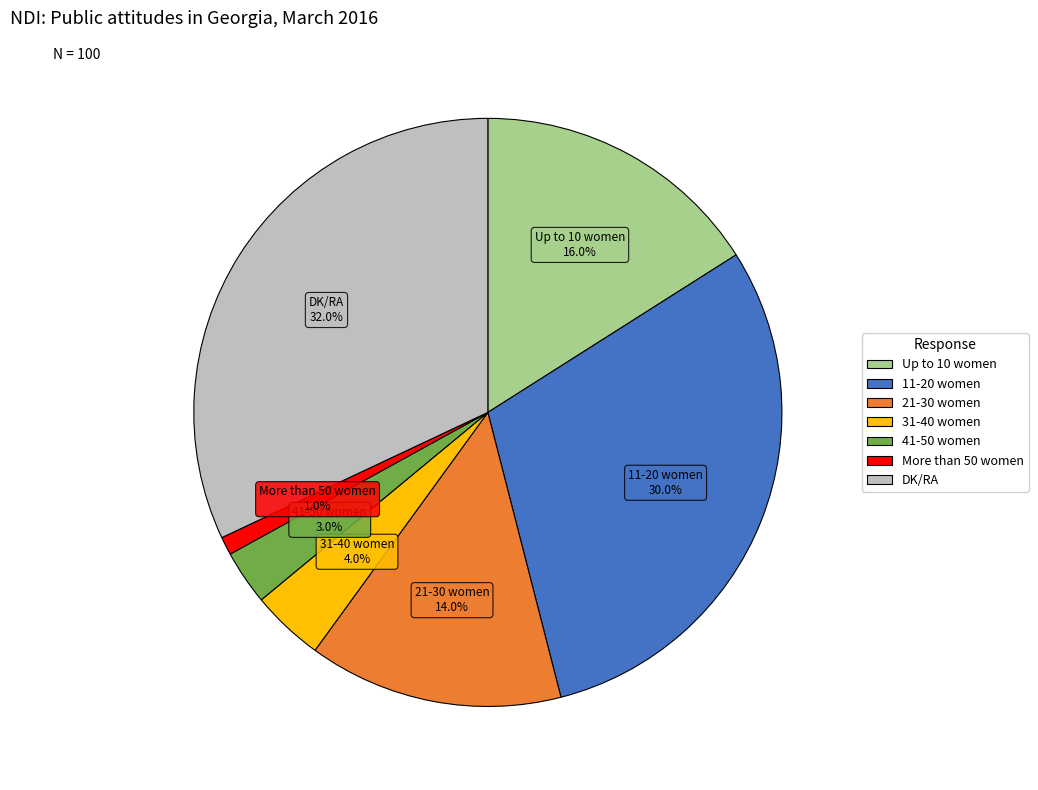

Between 11-20 women and DK/RA, which is larger?

DK/RA